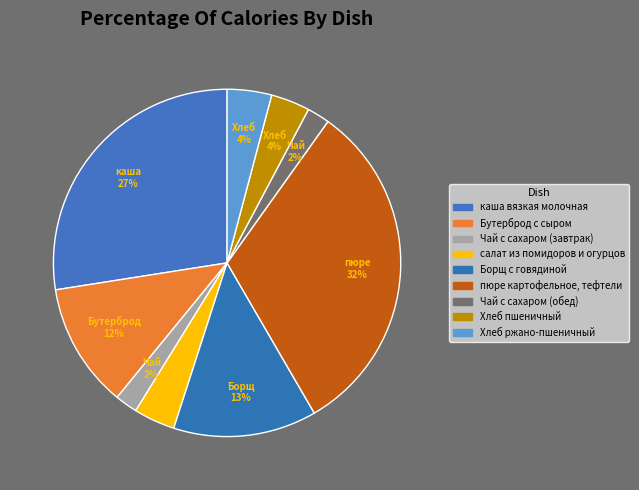

Does Борщ с говядиной represent more than half of the total?

No